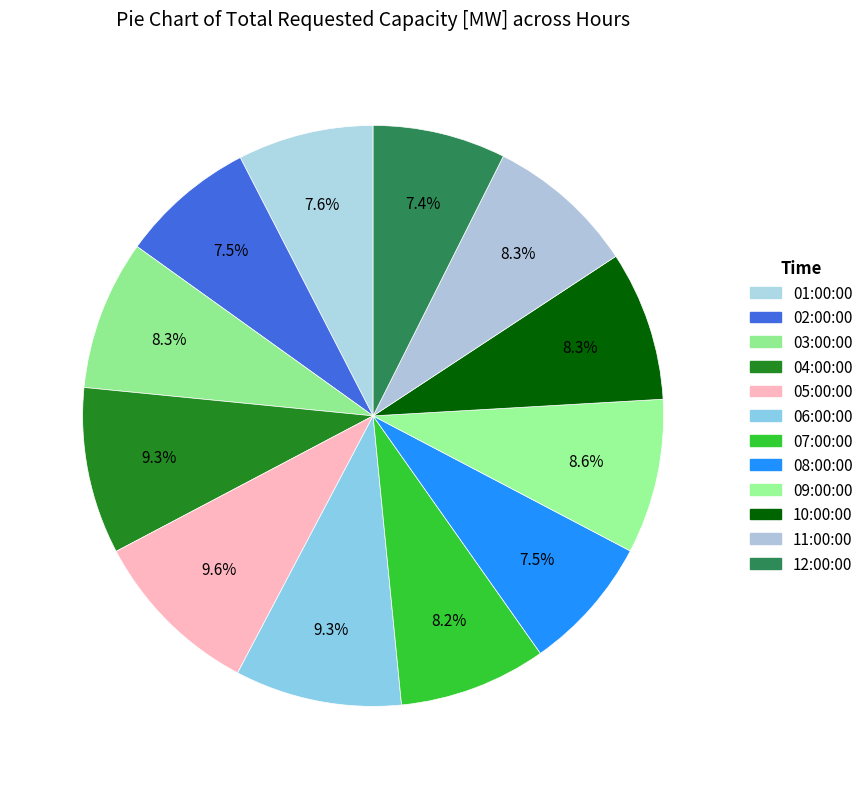

To the nearest percent, what percentage of the pie is 02:00:00?

8%